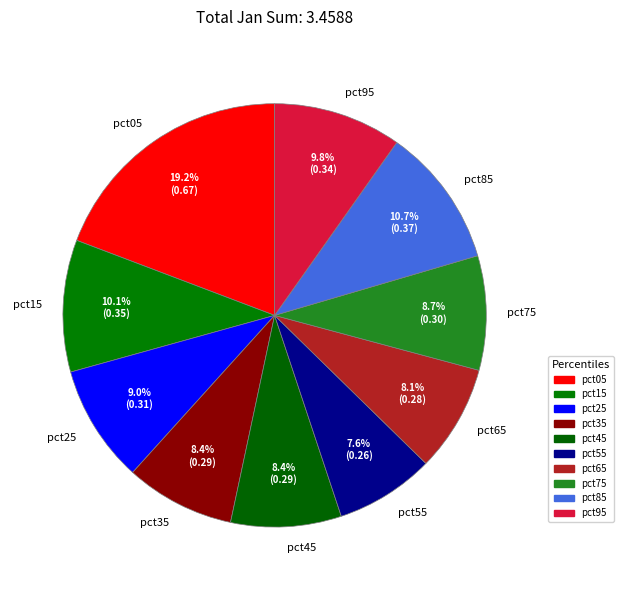

To the nearest percent, what is the average slice percentage?

10%